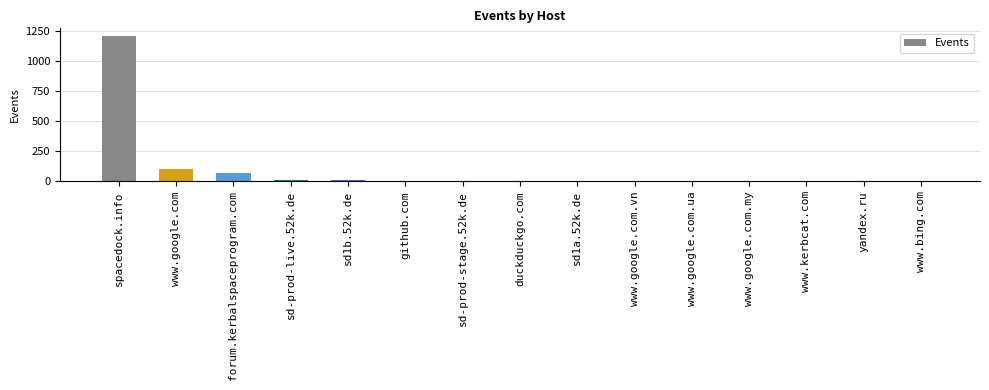

What is the approximate value at github.com?

6